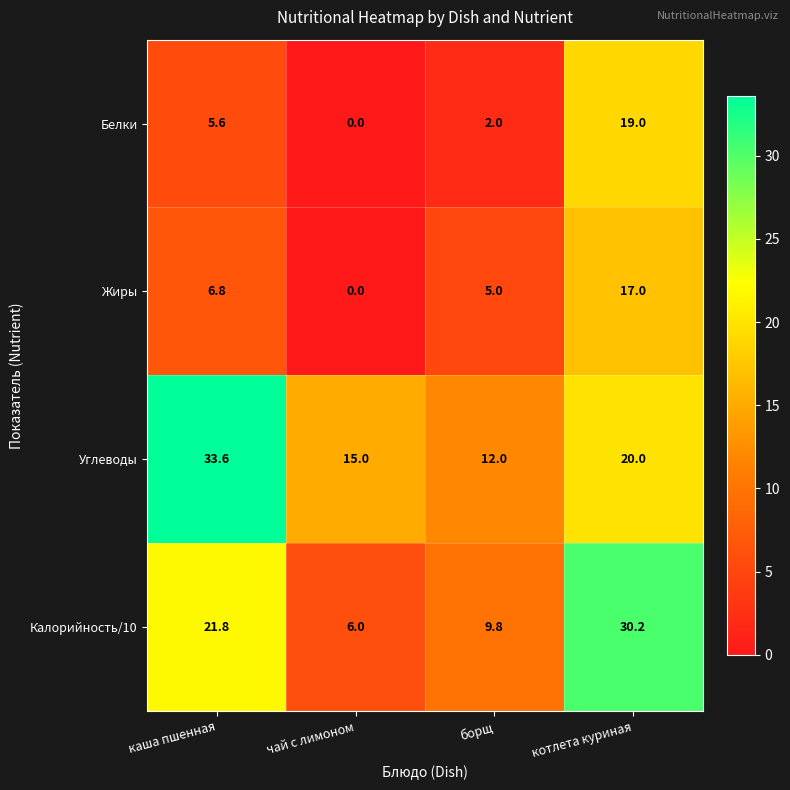

Reading left to right, list all the values displayed in this chart.

Белки: каша пшенная=5.6	чай с лимоном=0.0	борщ=2.0	котлета куриная=19.0
Жиры: каша пшенная=6.8	чай с лимоном=0.0	борщ=5.0	котлета куриная=17.0
Углеводы: каша пшенная=33.6	чай с лимоном=15.0	борщ=12.0	котлета куриная=20.0
Калорийность/10: каша пшенная=21.8	чай с лимоном=6.0	борщ=9.8	котлета куриная=30.2